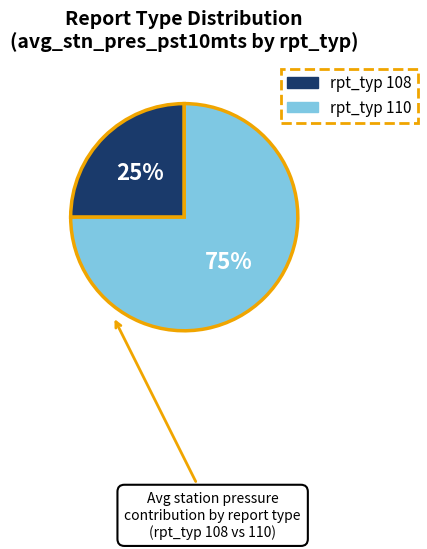

Is there any slice that represents more than half of the pie?

Yes